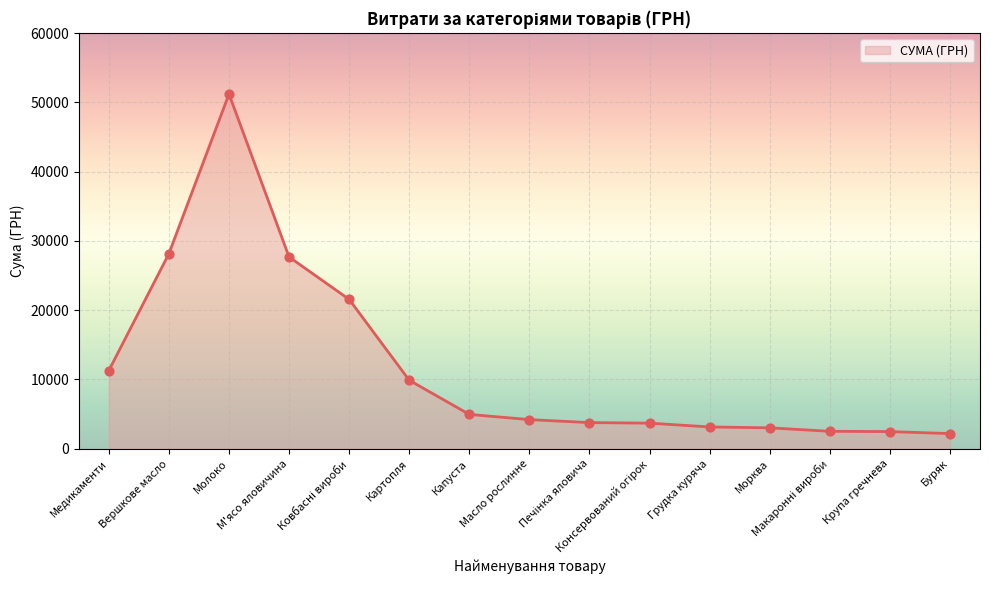

What is the change in value from Морква to Крупа гречнева?

-542.7